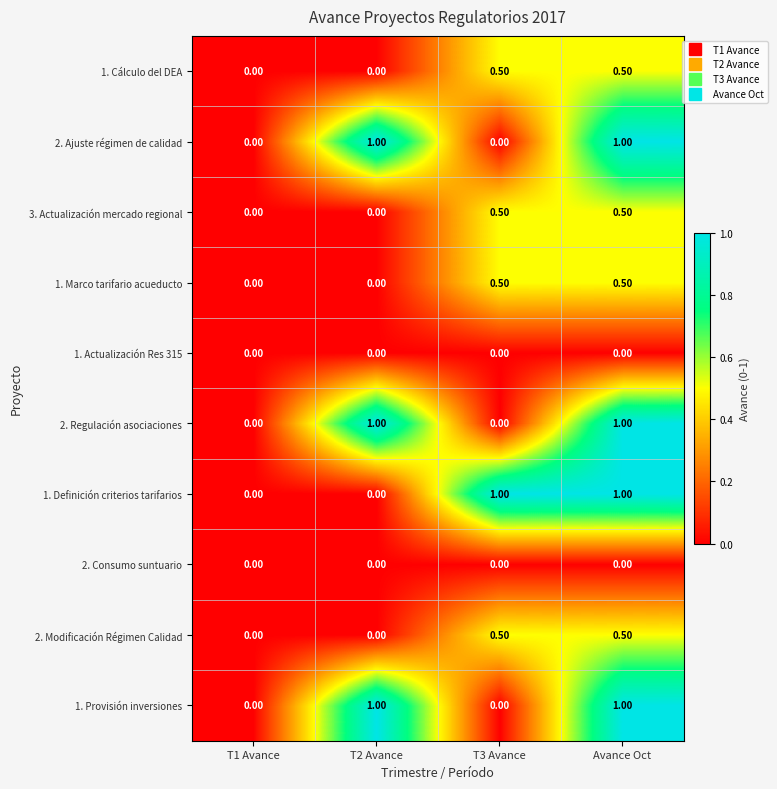

What is the difference between the highest and lowest values at T2 Avance?

1.0